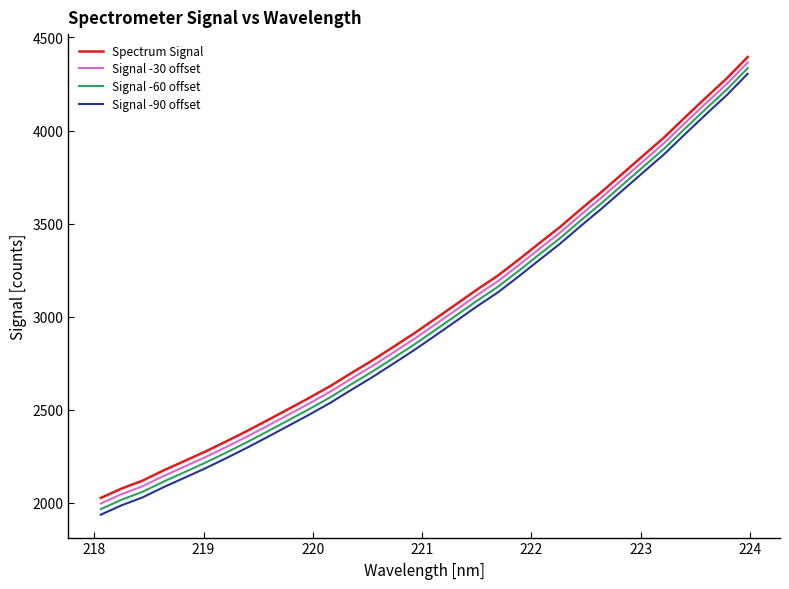

True or false: Signal -60 offset and Signal -90 offset intersect in this chart.

False